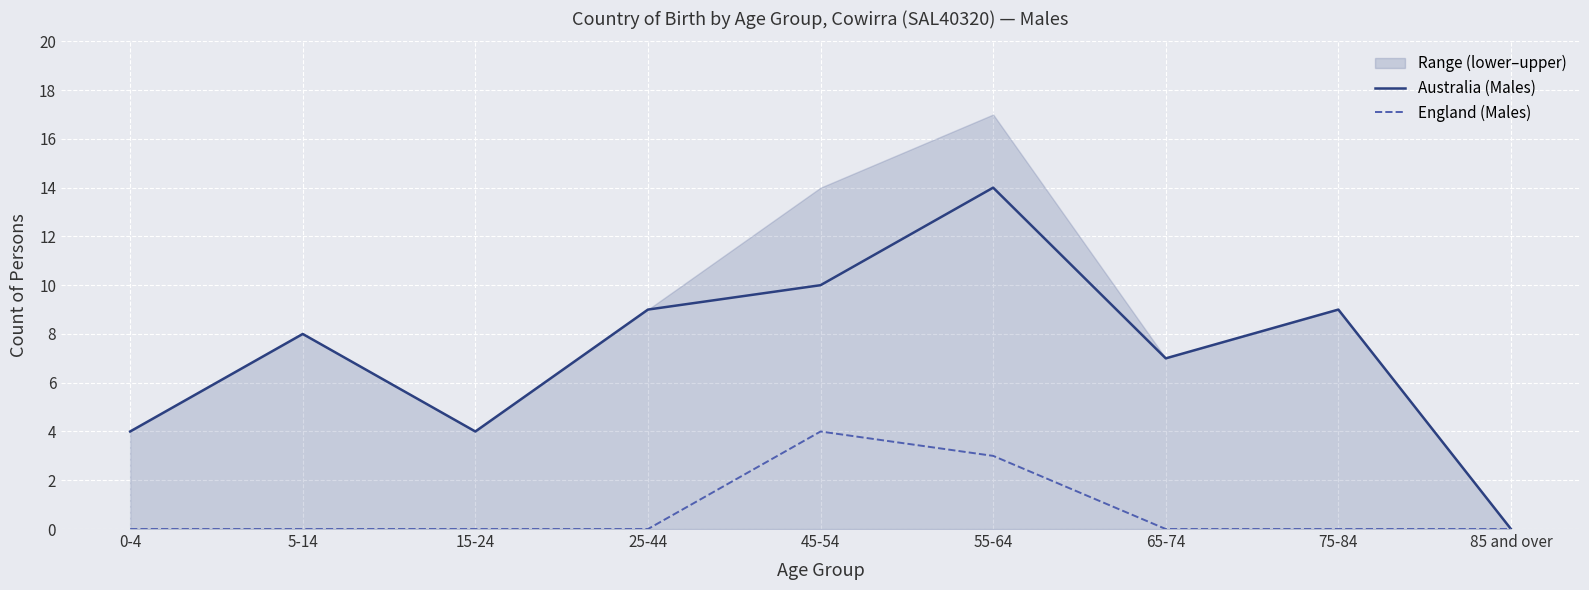

Reading right to left, extract all data points from this chart.

Australia (Males): 0	9	7	14	10	9	4	8	4
England (Males): 0	0	0	3	4	0	0	0	0